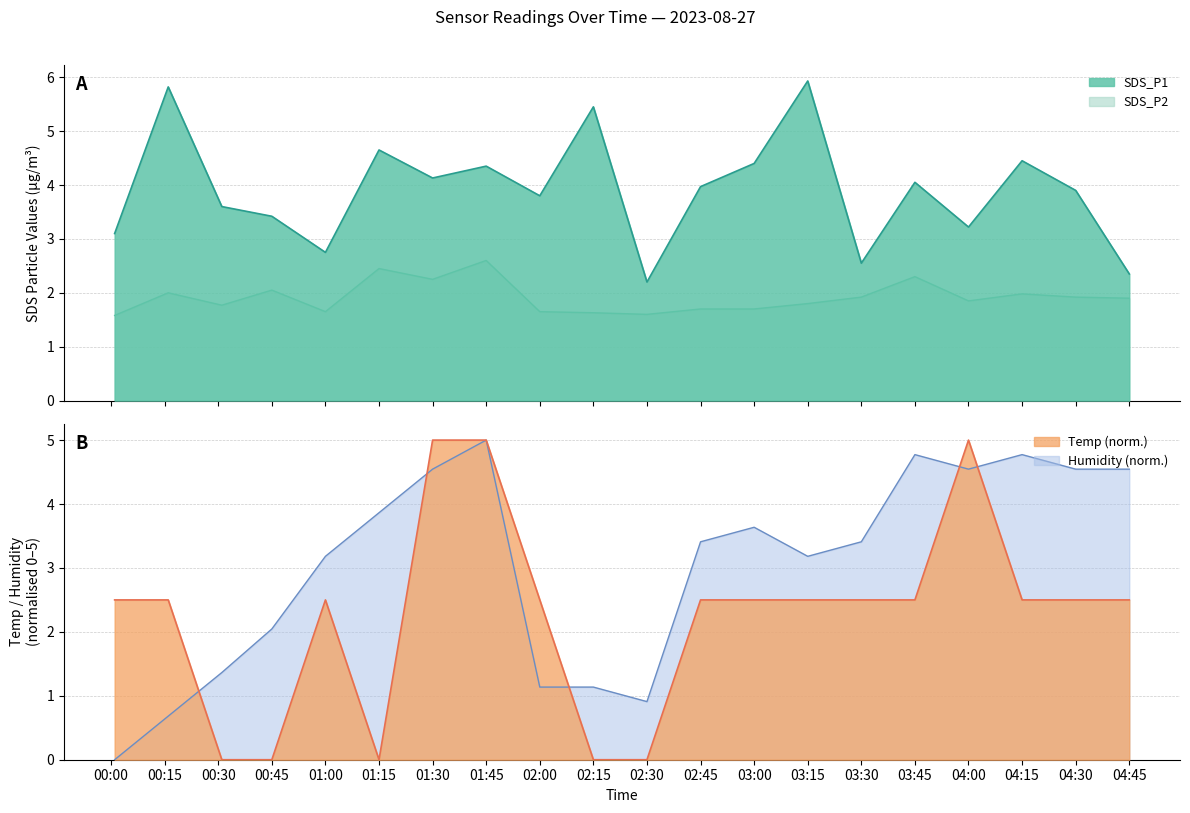

The value of Temp (norm.) at 00:45 is 0.0. True or false?

True